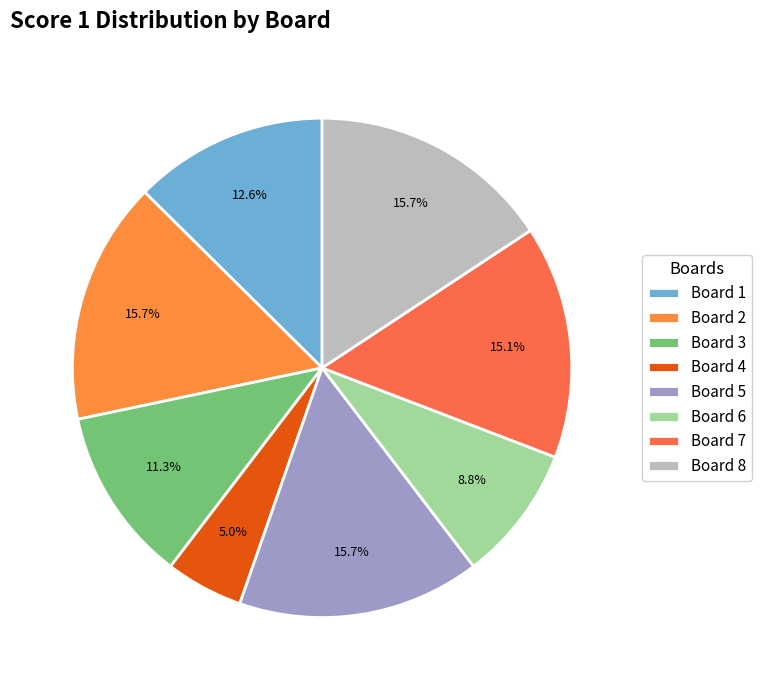

Is Board 7 the majority of the pie?

No